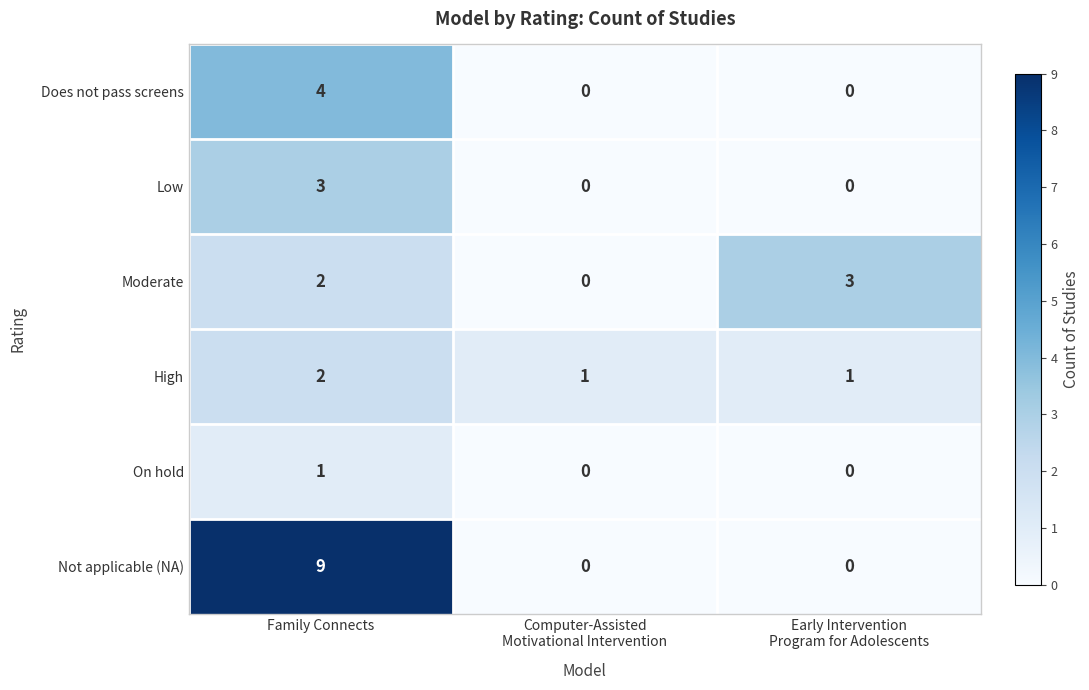

What is the difference between the maximum and minimum values in the Does not pass screens series?

4